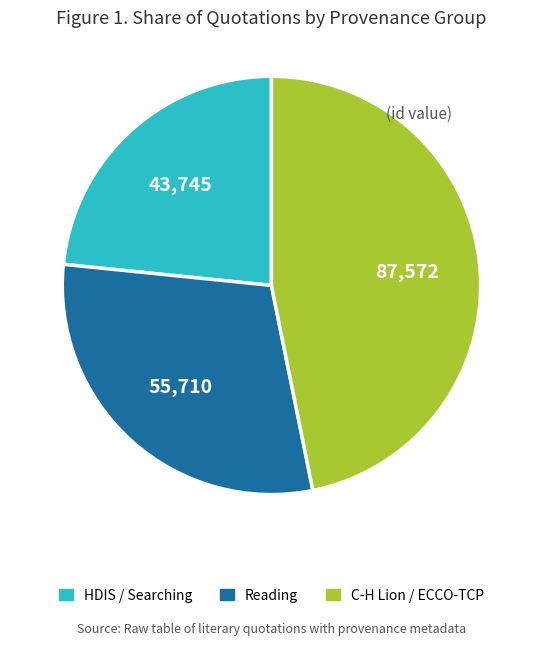

Is there a majority slice in this chart?

No